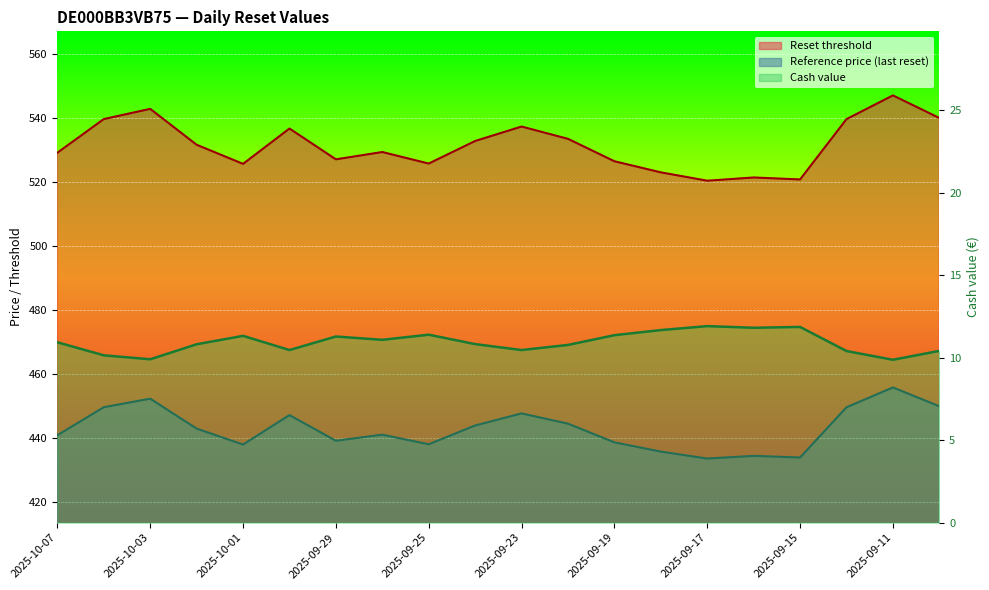

At how many categories does at least one series exceed 70?

20